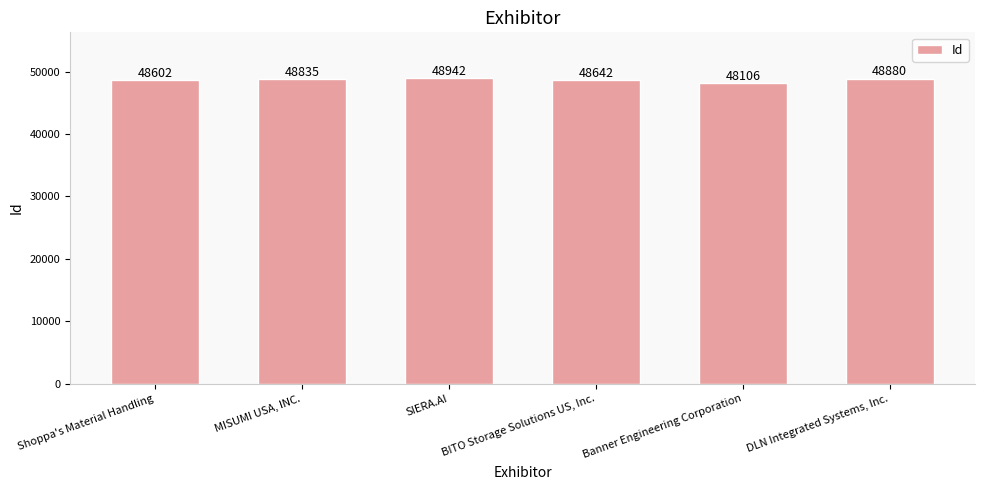

What is the label of the 1st bar from the left?

Shoppa's Material Handling